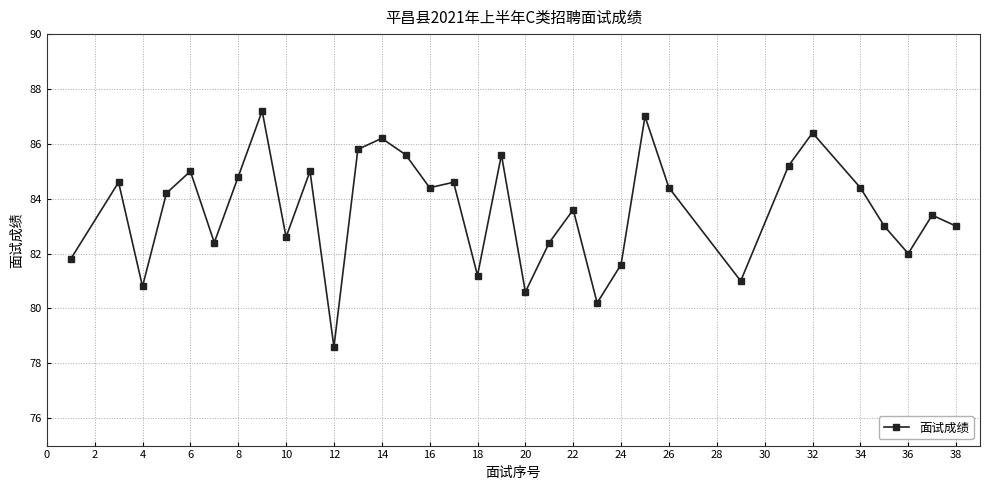

What is the maximum value shown in the chart?

87.2